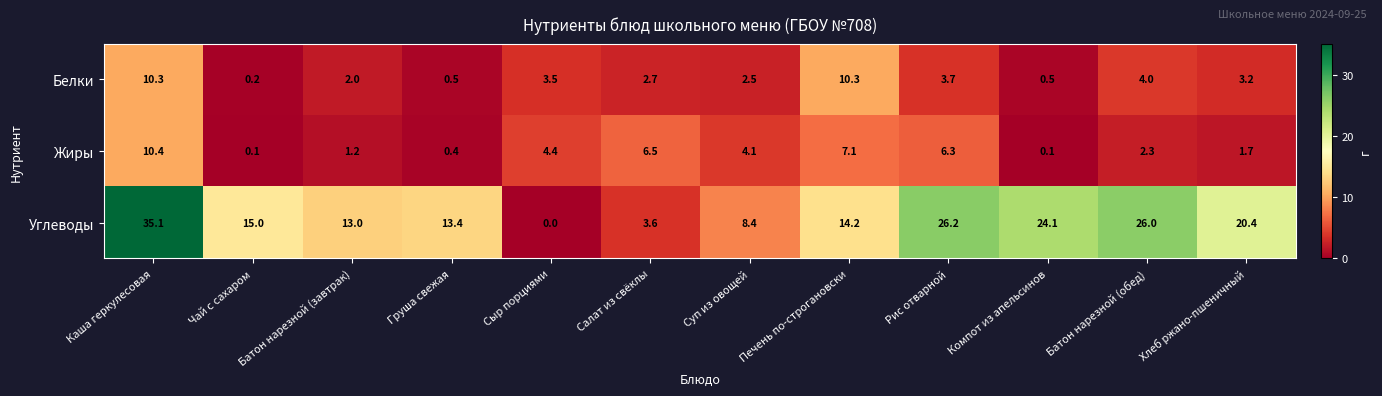

Which category has the lowest value across all series?

Сыр порциями